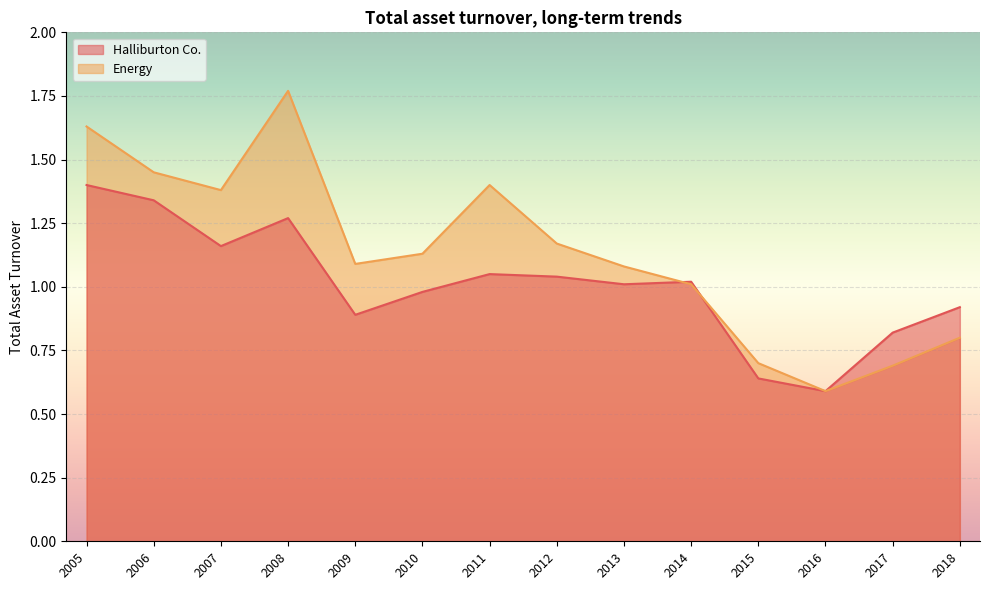

Between which two adjacent categories do Energy and Halliburton Co. first intersect?

2015 and 2014